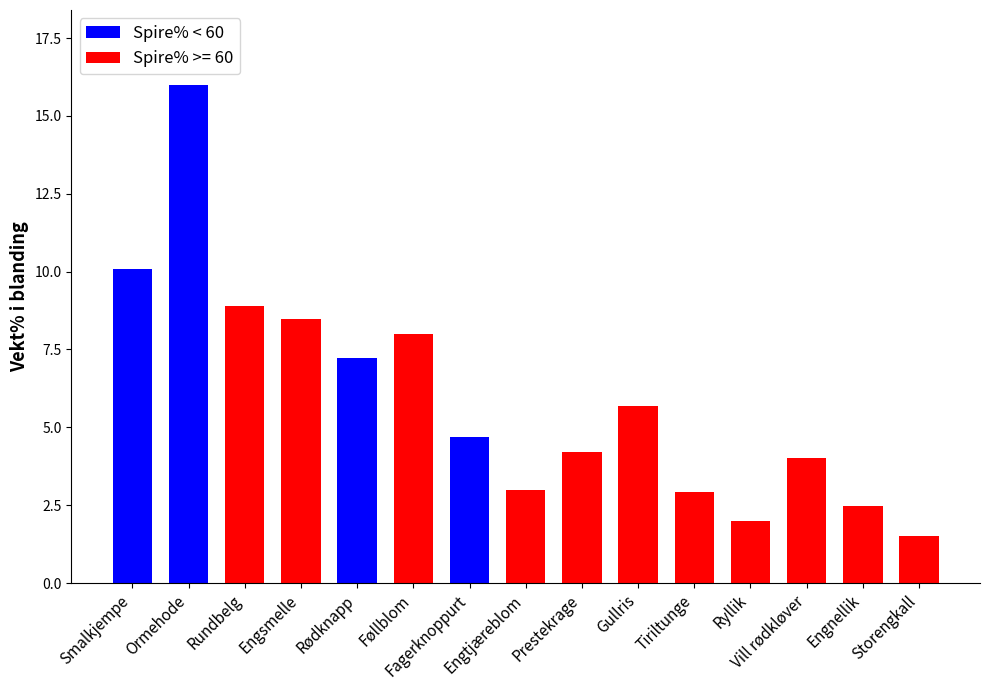

What is the difference between the second highest and second lowest values?

8.1